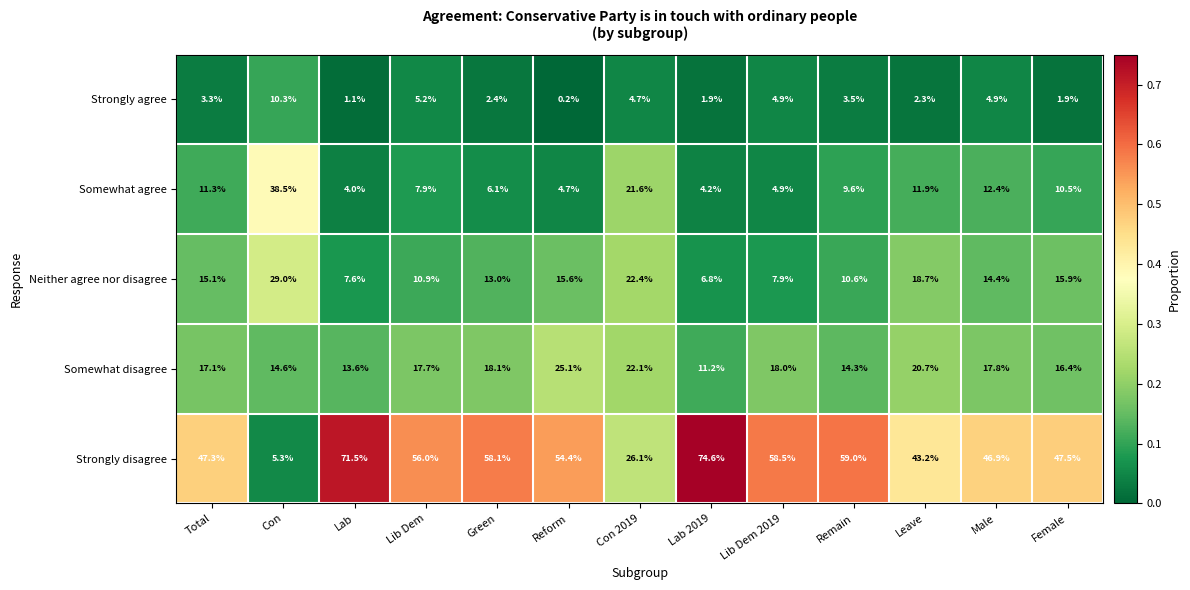

What is the total value across all series at Reform?

100.0